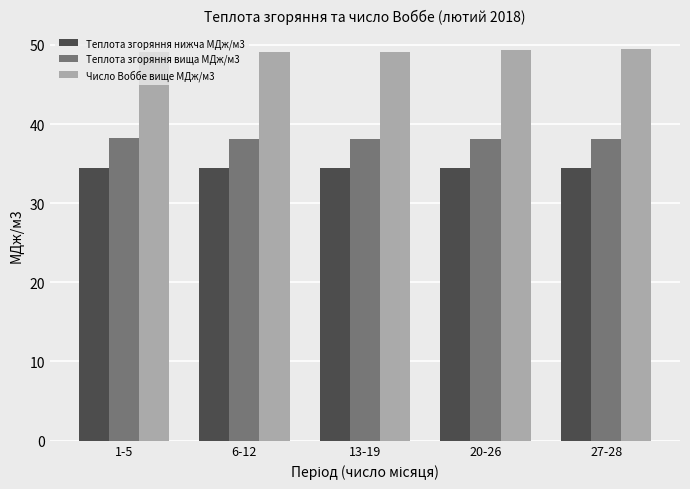

What is the highest value of the Теплота згоряння нижча МДж/м3 series?

34.5